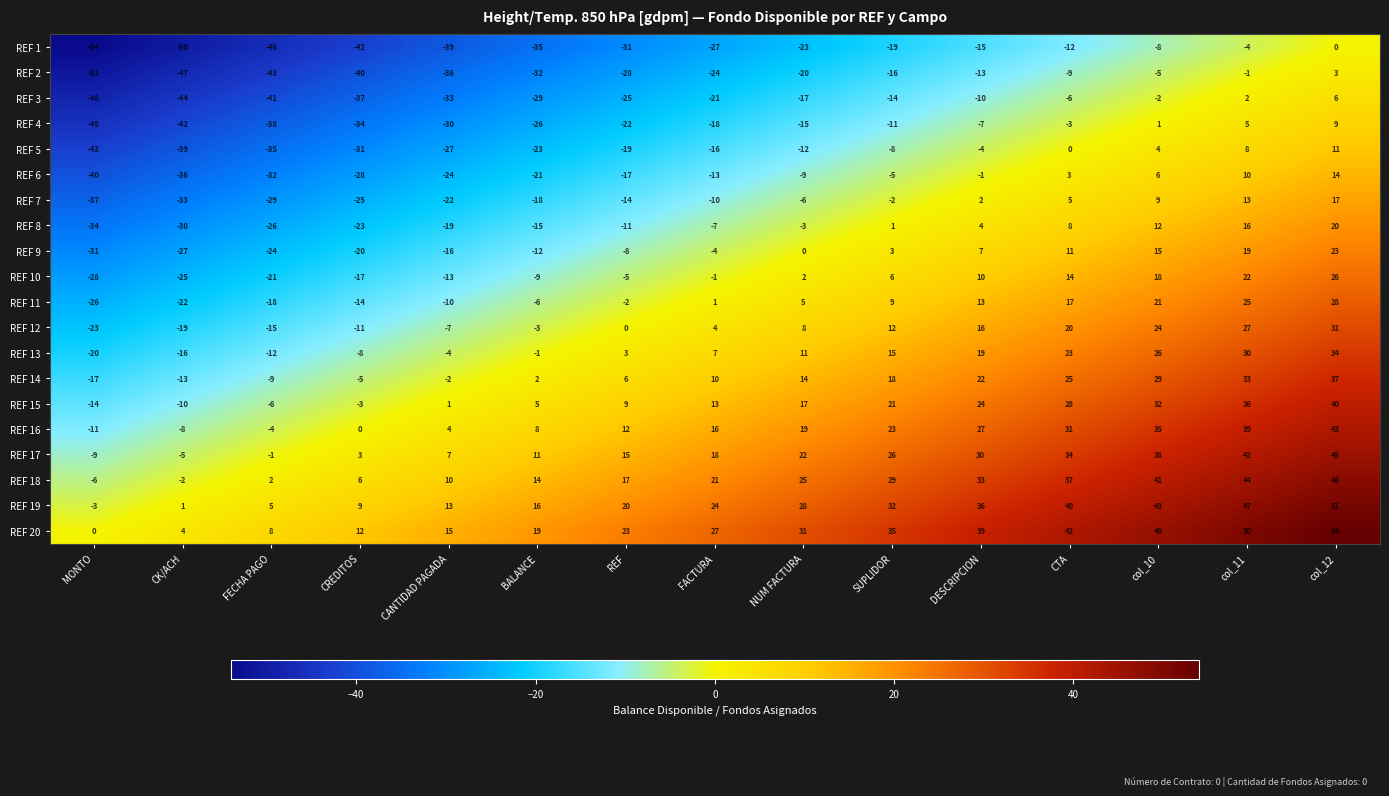

Which series has the largest total across all categories?

REF 20